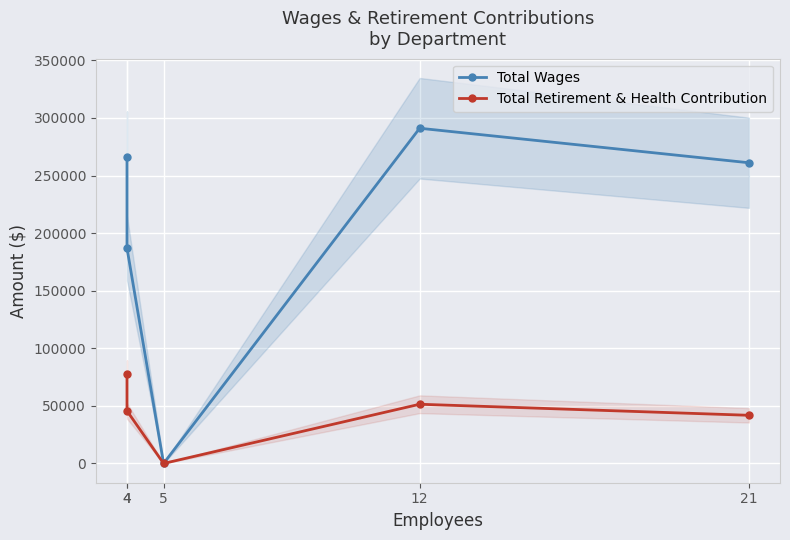

Reading left to right, extract all data points from this chart.

Total Wages: 265736.0	186905.4	0.0	291037.9	261073.0
Total Retirement & Health Contribution: 77761.0	45640.0	0.0	51407.0	41812.0